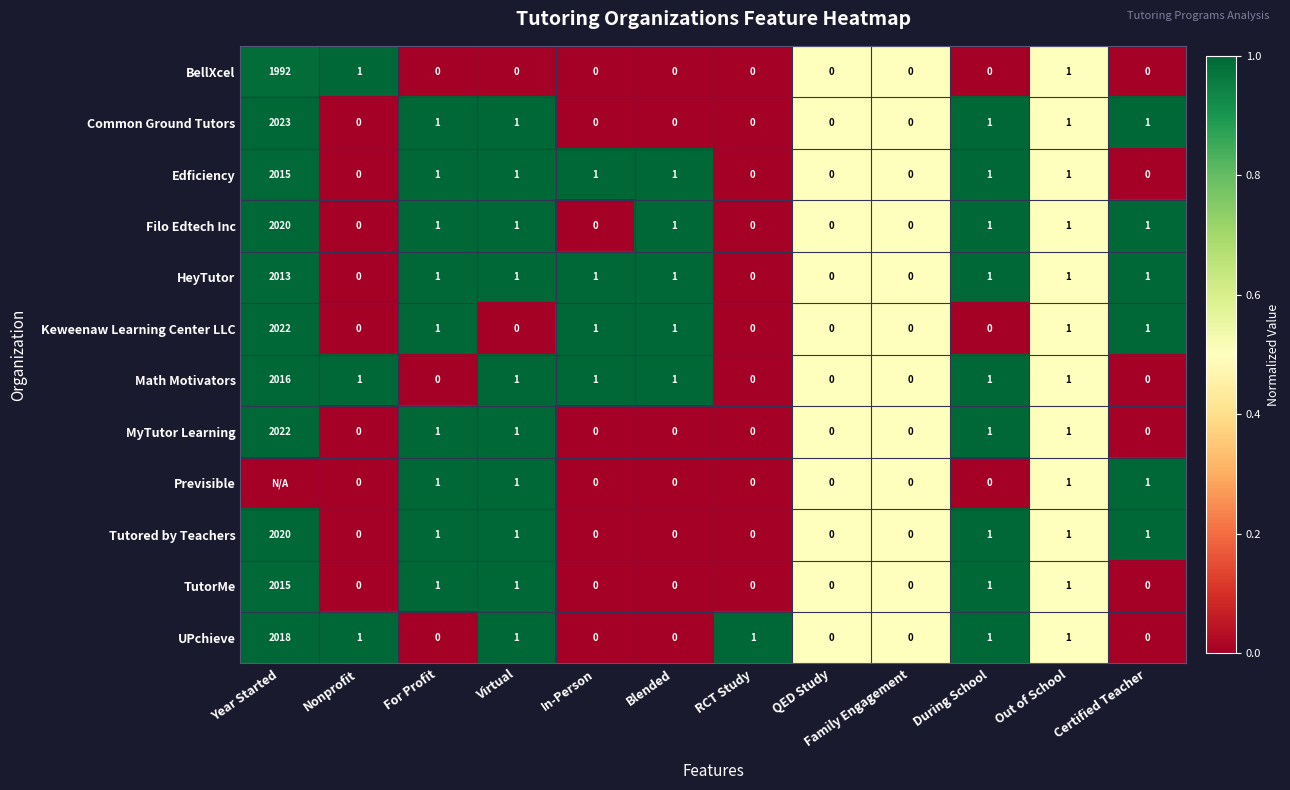

Which has a higher value, Nonprofit or In-Person?

Nonprofit